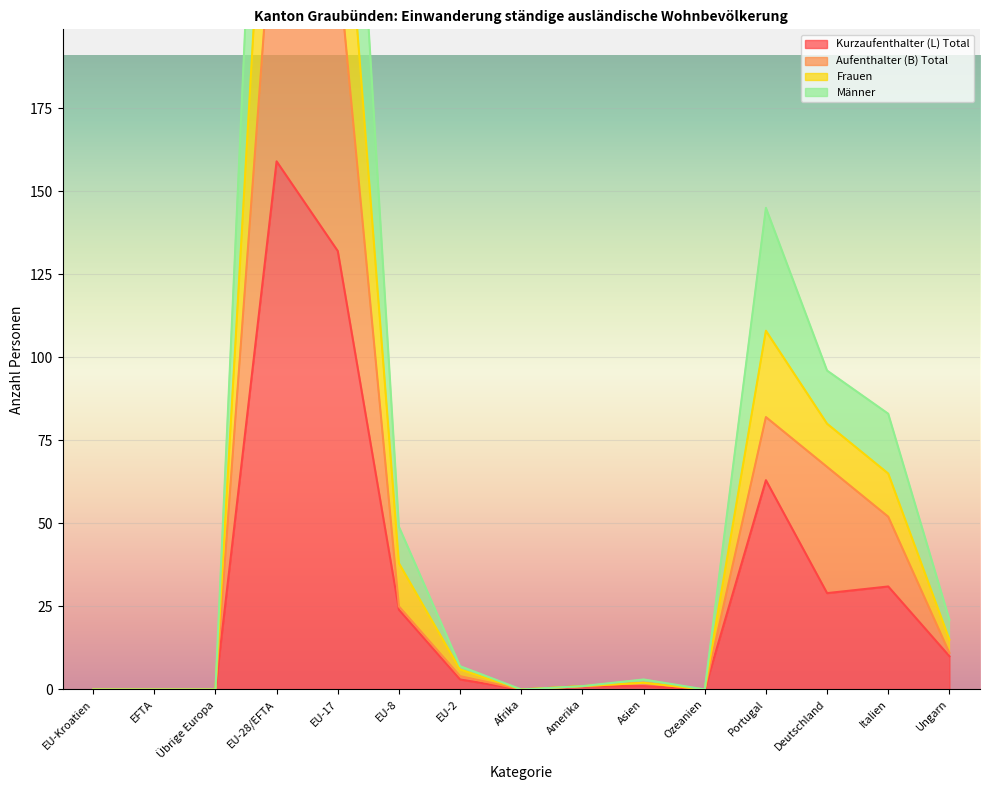

What is the label of the 14th point from the left?

Italien